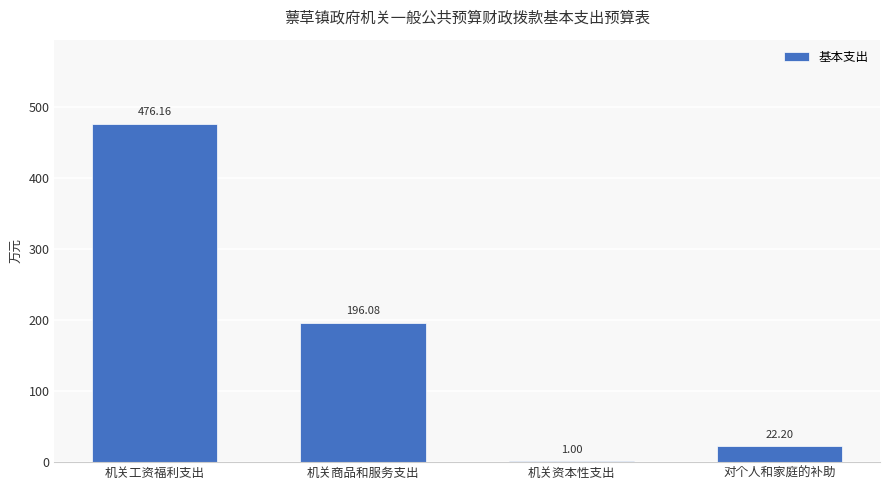

At which label does the data first exceed 196?

机关工资福利支出